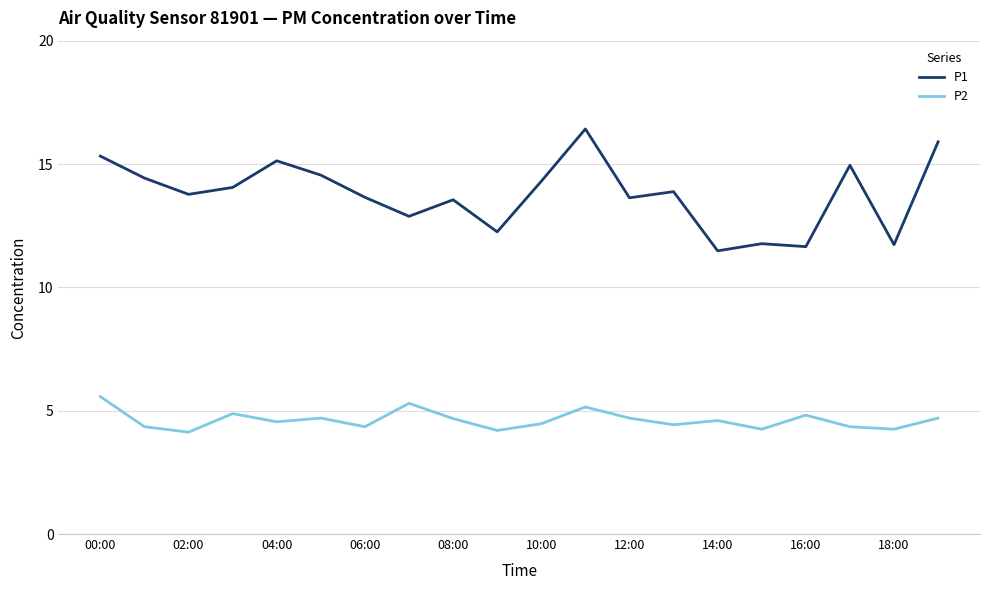

True or false: P1 and P2 cross at least once.

False